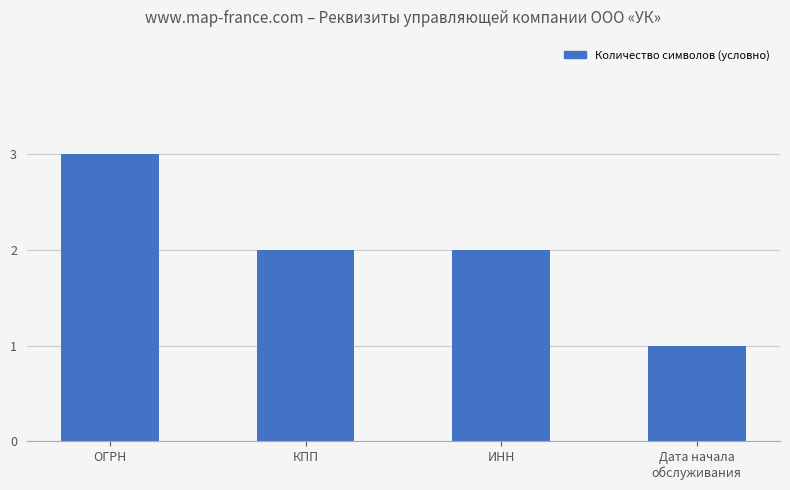

True or false: the data shows 1 at ОГРН.

False